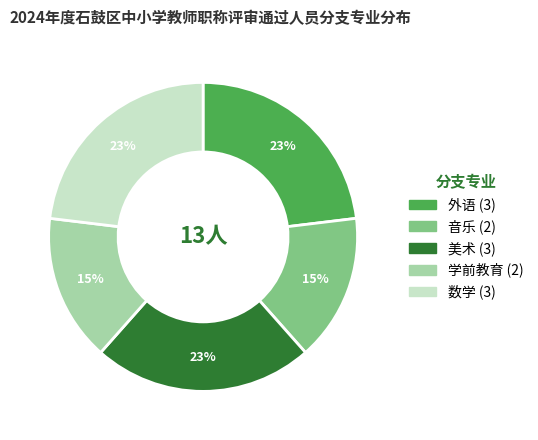

To the nearest percent, what percentage of the pie is 数学?

23%